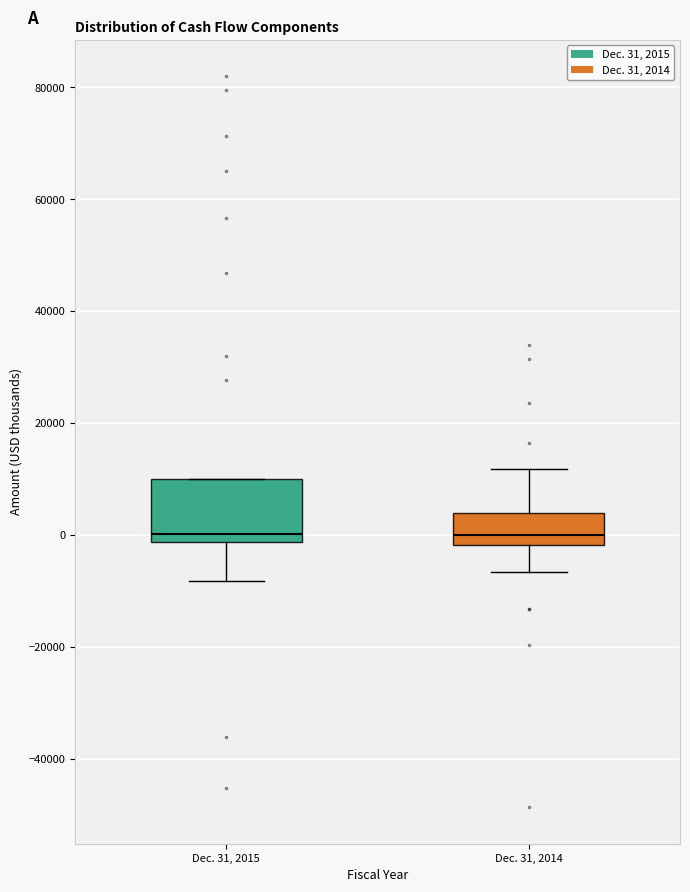

Reading left to right, transcribe this box plot: for each box, give where its median line is, the range the box spans, and where its two whiskers end, as read against the y-axis. The values are not printed on the chart, so give them approximately, as read against the axis.

Dec. 31, 2015: median 0, box -2000 to 10000, whiskers -8000 to 10000
Dec. 31, 2014: median 0, box -2000 to 4000, whiskers -6000 to 12000